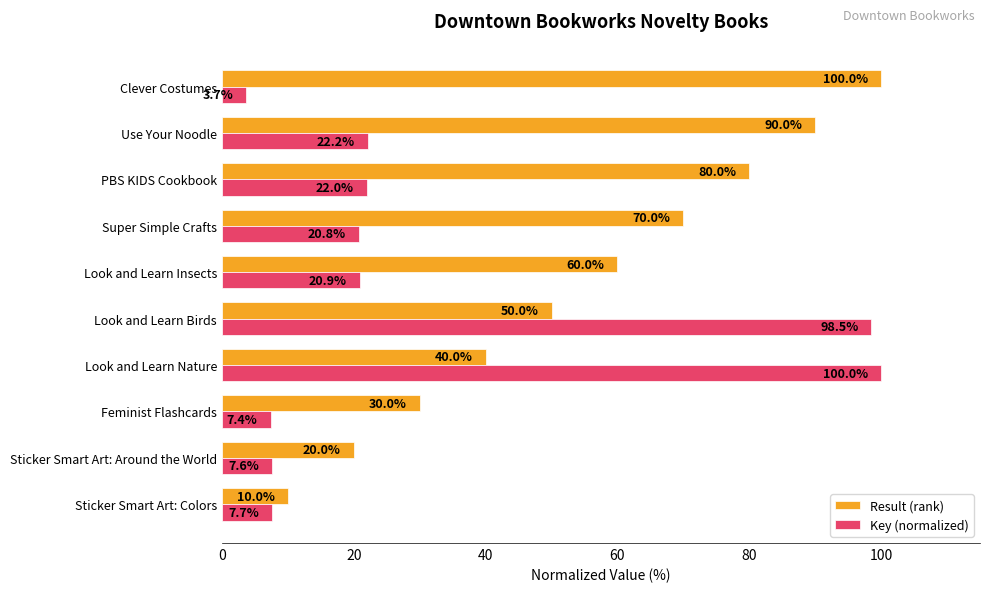

At which label is Result (rank) closest to 55?

Look and Learn Birds